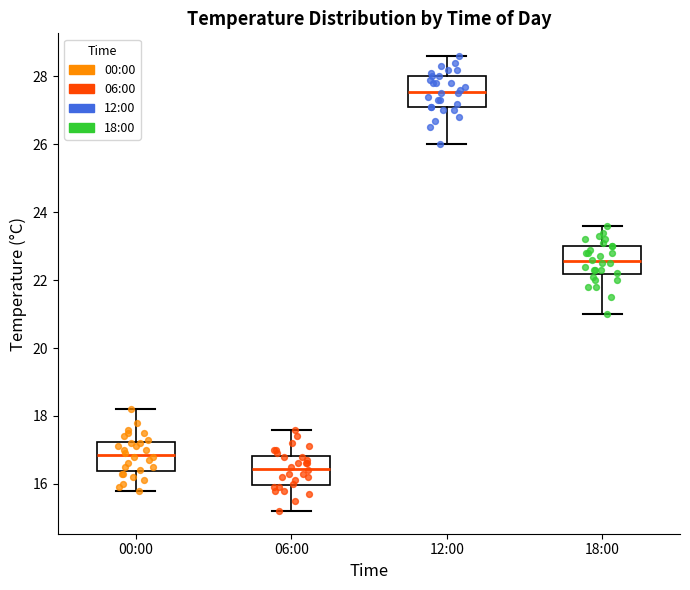

Where does the upper whisker of the box for 12:00 end on the y-axis? The values are not printed on the chart, so give them approximately, as read against the axis.

28.6